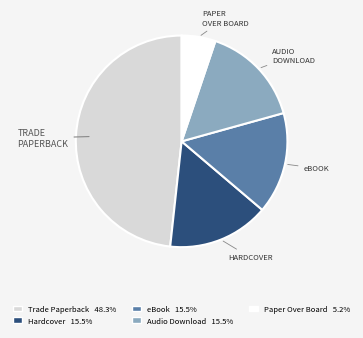

Which slice is the largest?

Trade Paperback